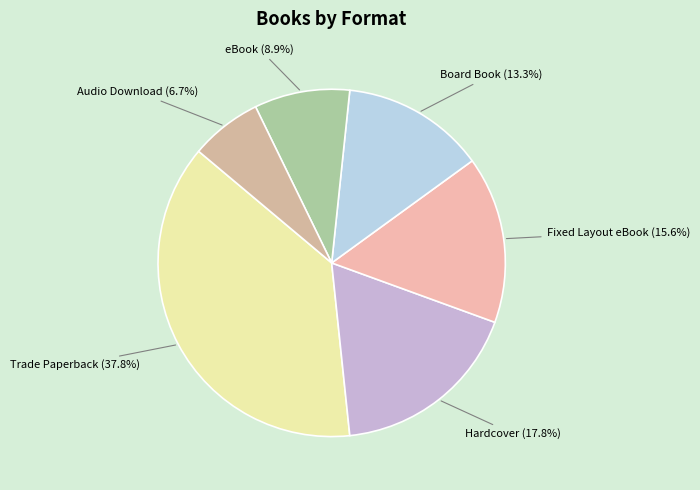

Which category has the biggest portion of the pie?

Trade Paperback